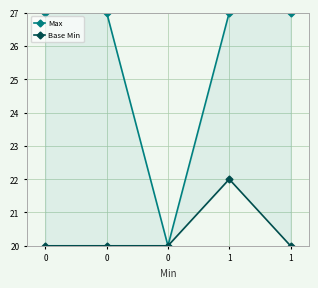

How many data points does each series have?

5